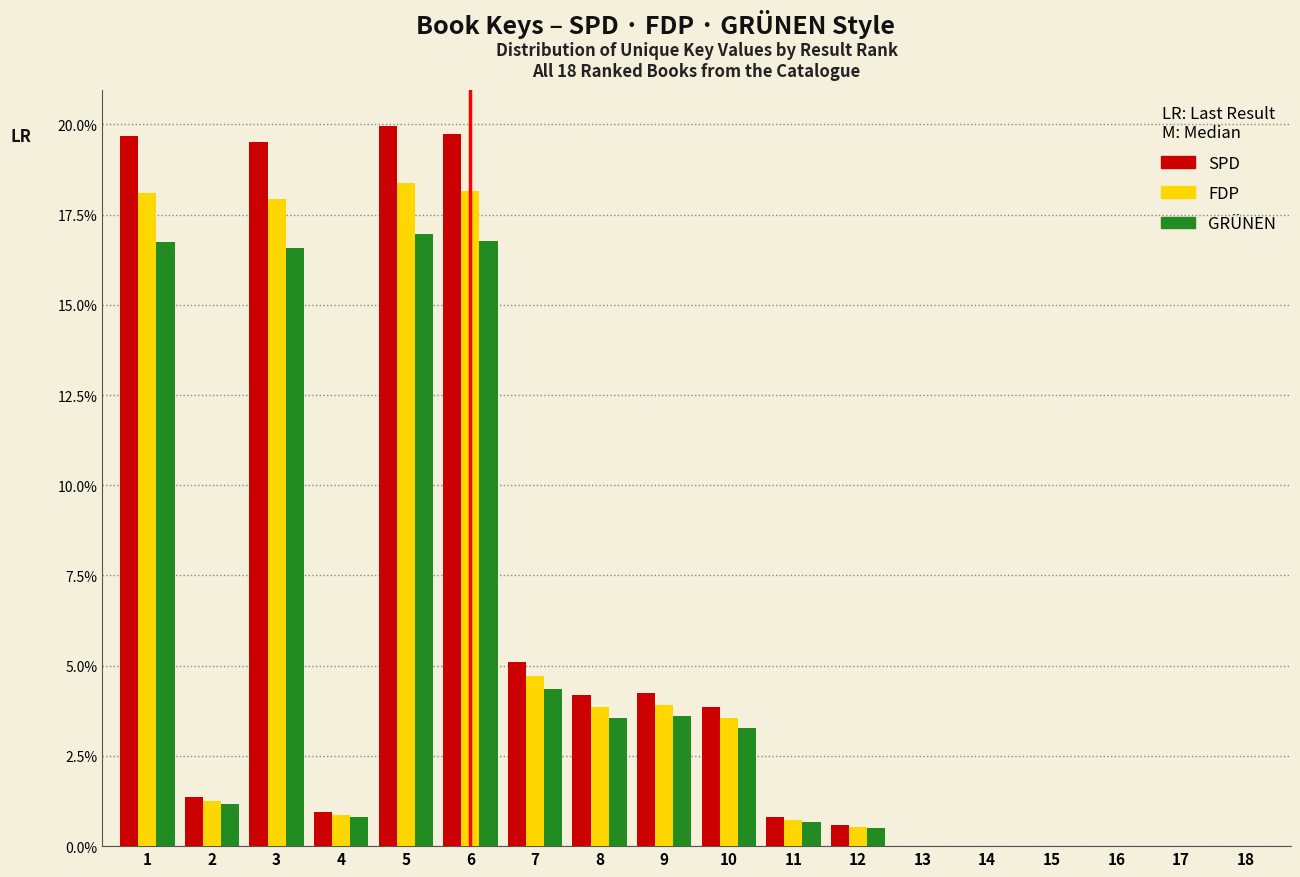

Where is SPD nearest to the value 9?

7